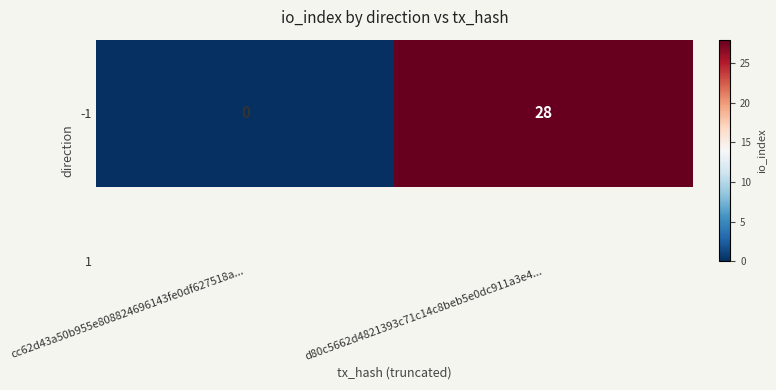

What is the sum of the values at d80c5662d4821393c71c14c8beb5e0dc911a3e4... and cc62d43a50b955e808824696143fe0df627518a...?

28